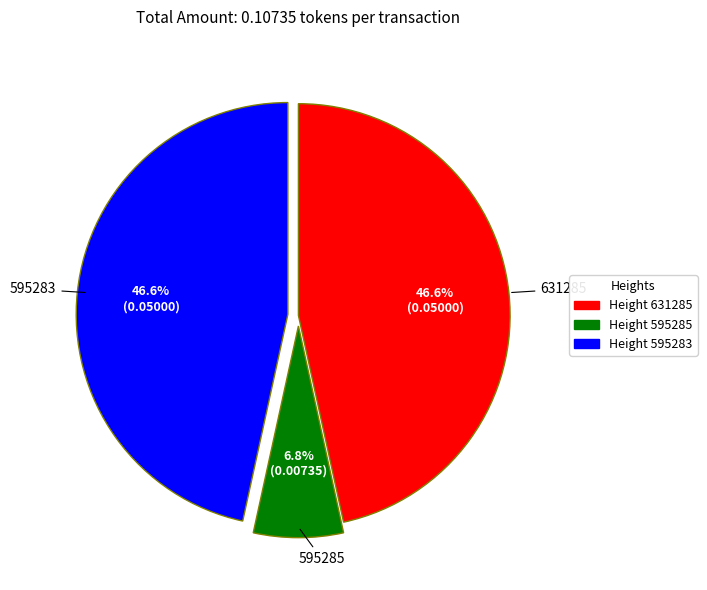

Is there a majority slice in this chart?

No